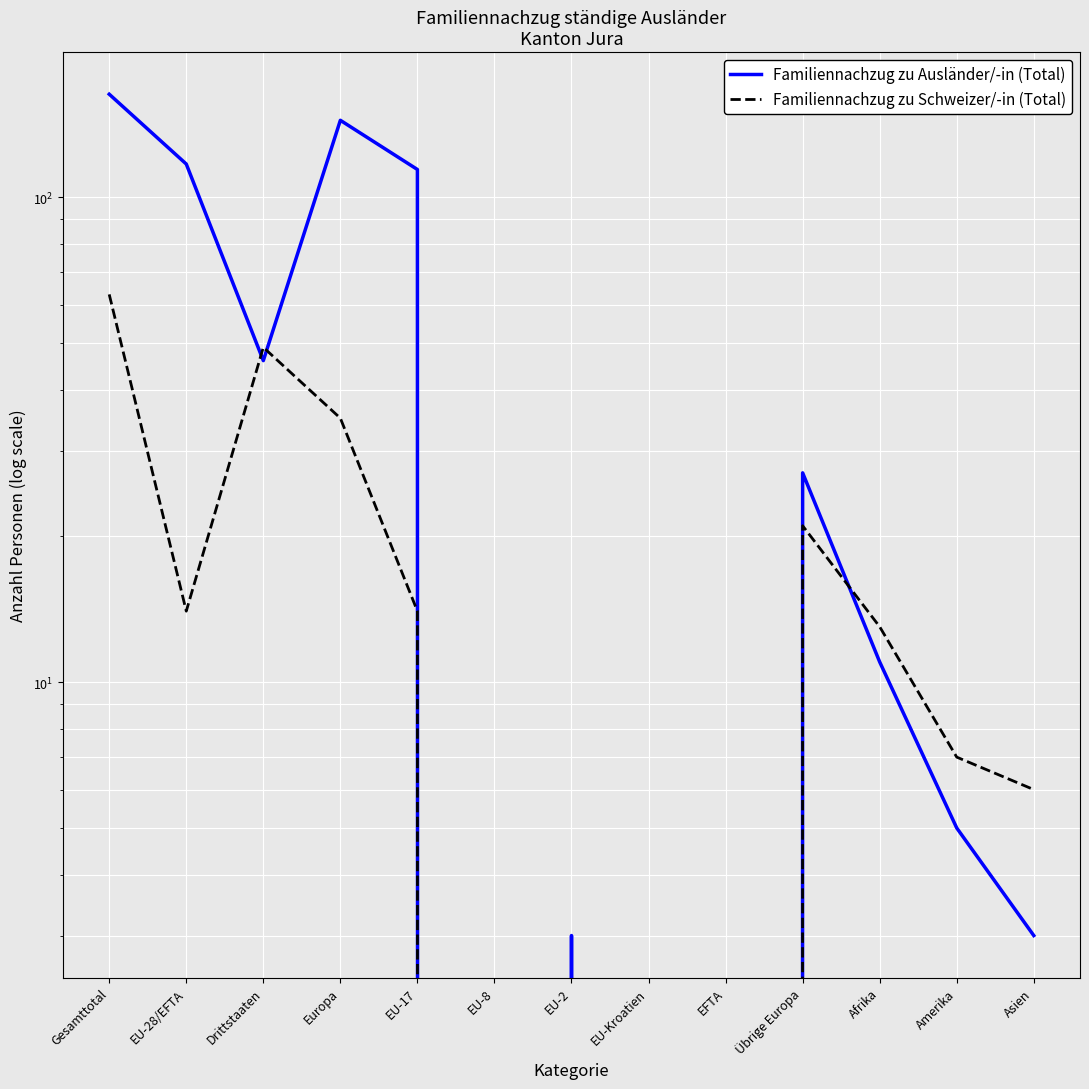

True or false: Familiennachzug zu Ausländer/-in (Total) has a value of 1 at Asien.

False